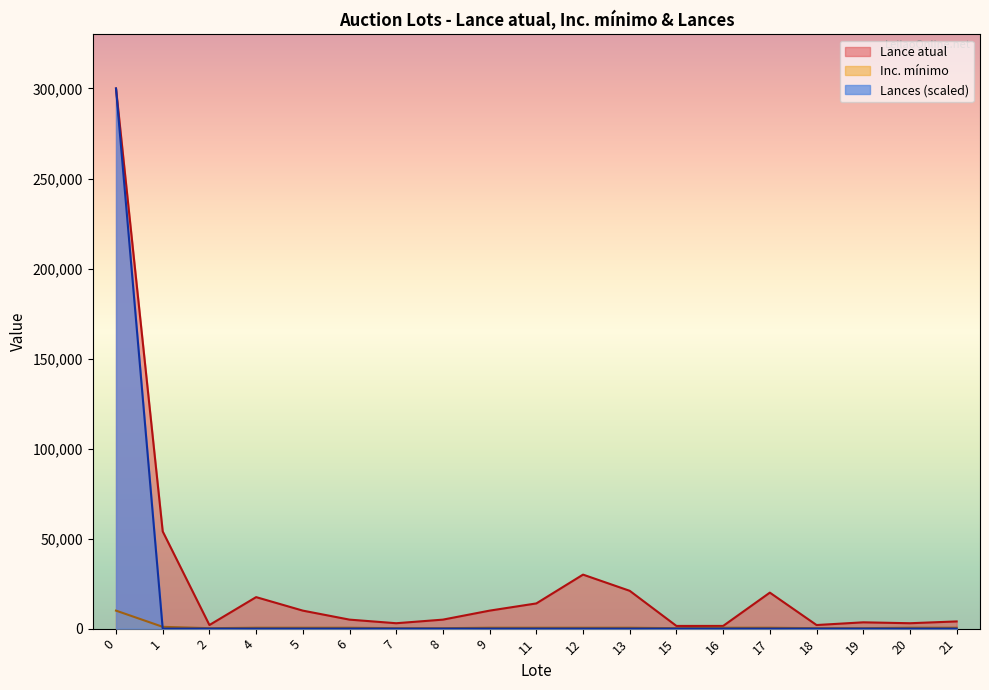

Is it true that Lance atual equals 2000 at 2?

True